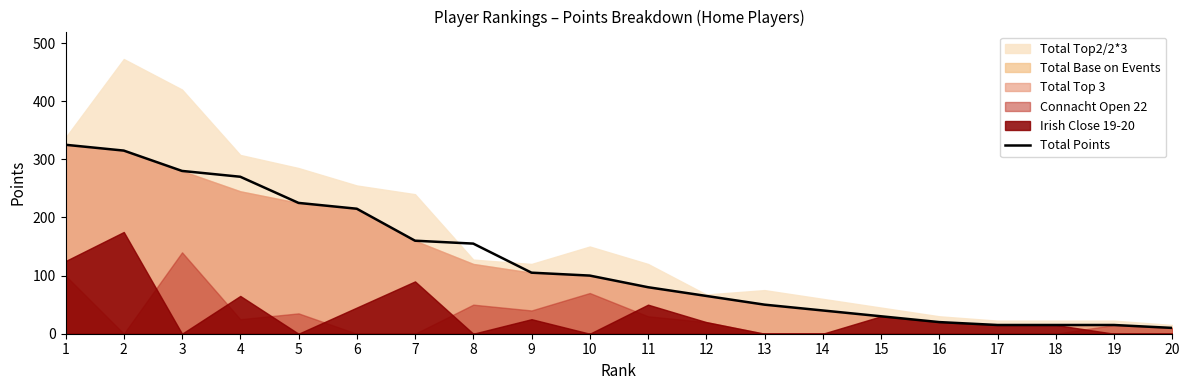

How many values are below 100?

10